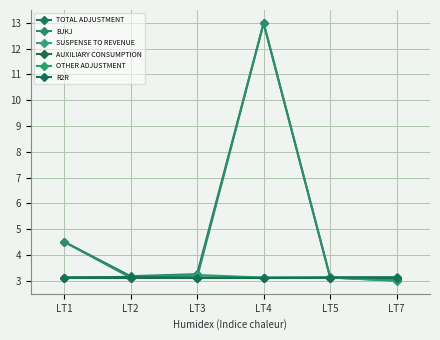

Where is the first local minimum for TOTAL ADJUSTMENT?

LT2